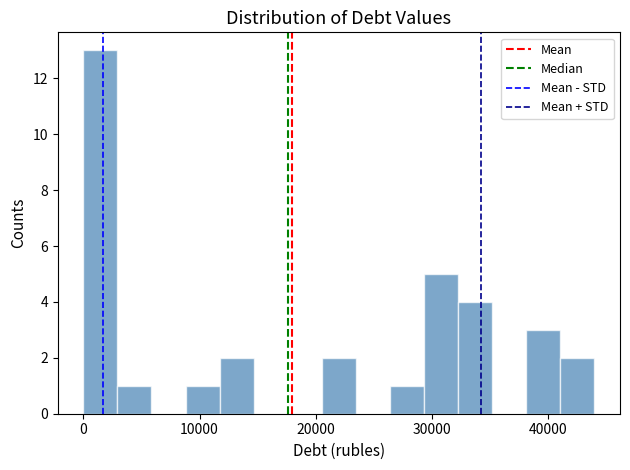

Read against the x-axis, roughly where is the centre of the tallest bar?

1000